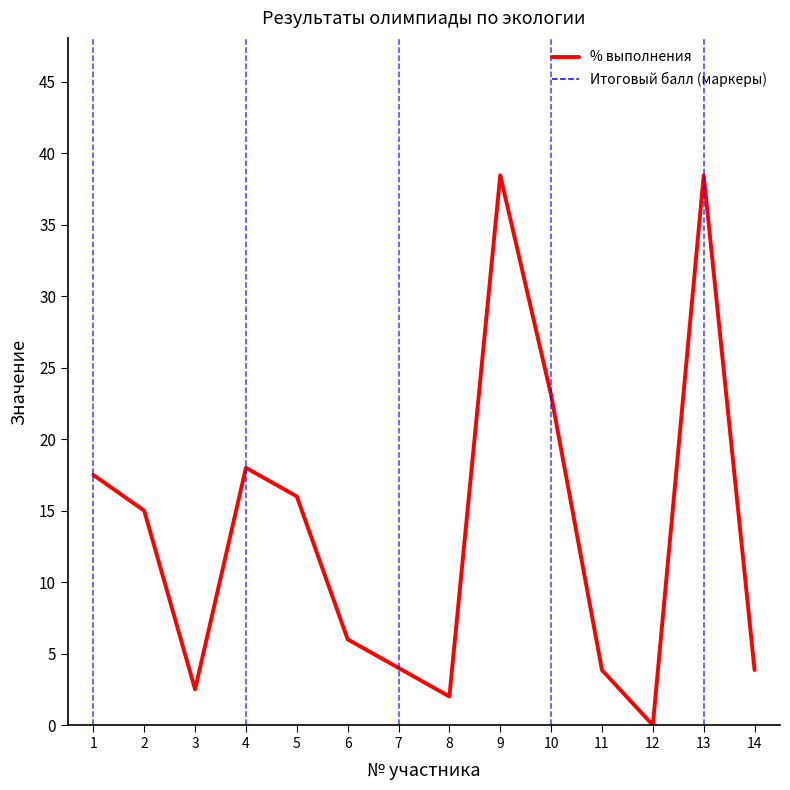

Which label corresponds to the largest value in the chart?

9